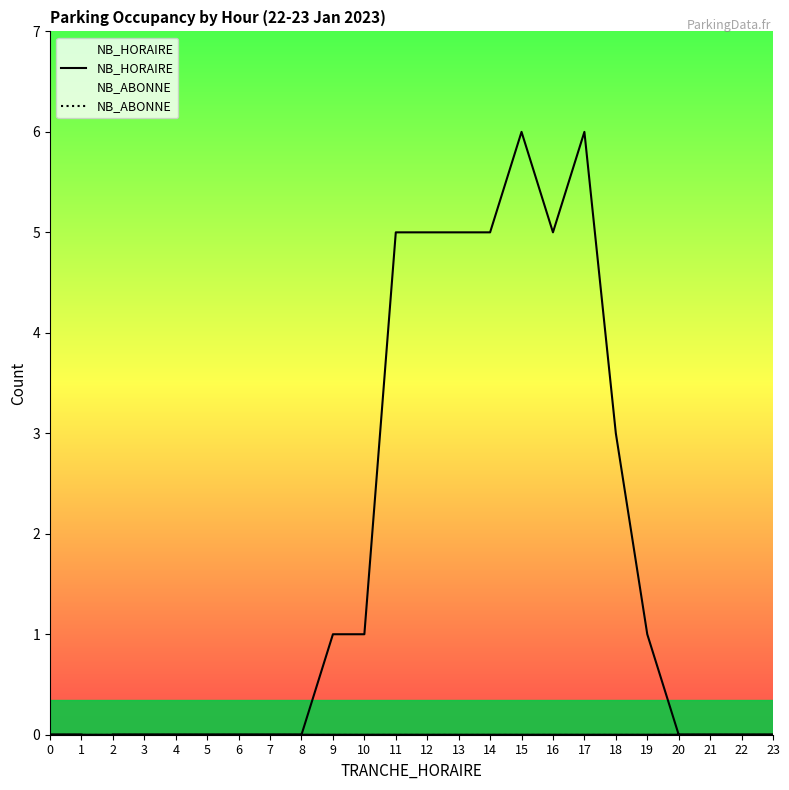

At which category is the sum across all series the highest?

15